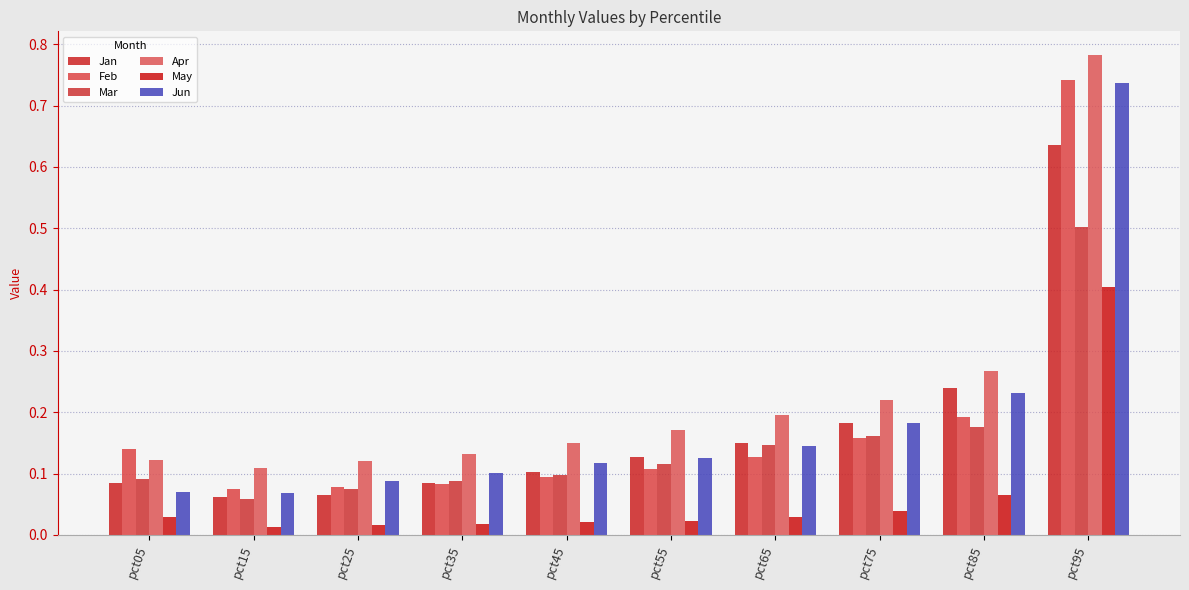

Does the chart contain stacked bars?

No